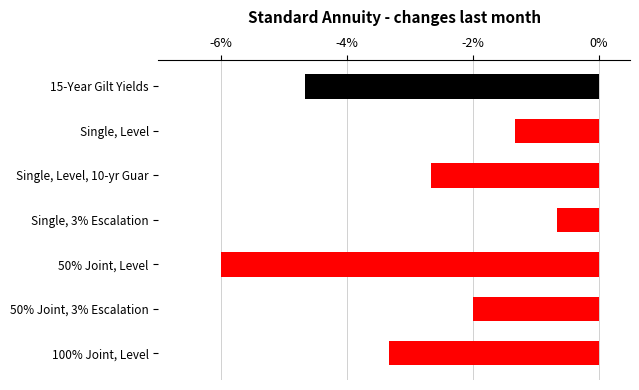

Does the chart contain any negative values?

Yes